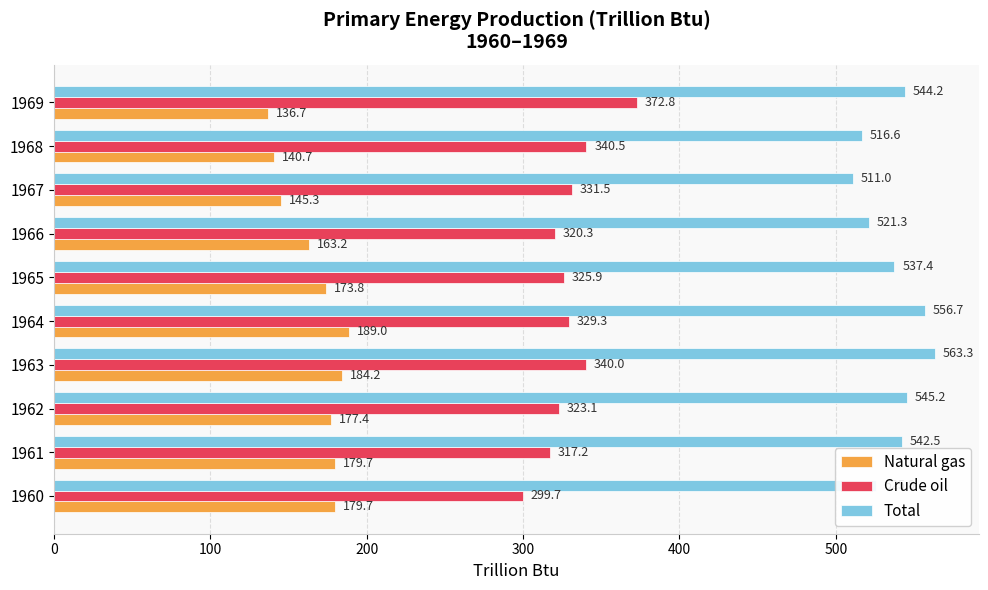

What is the difference between the highest and lowest values at 1969?

407.5